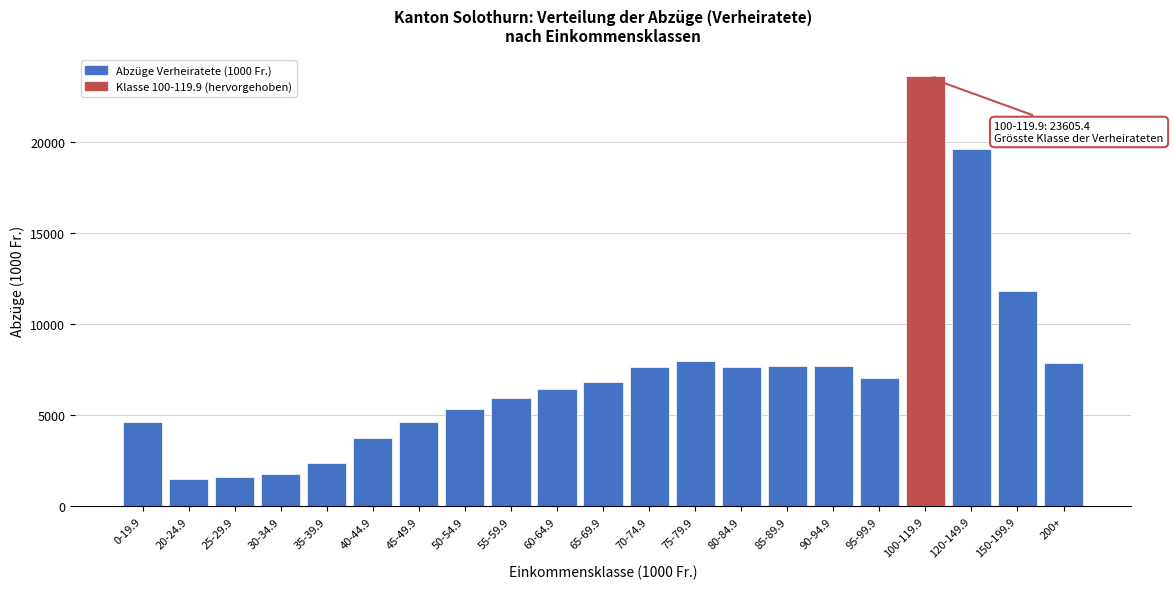

Is it true that the value at 50-54.9 is 5358.6?

True